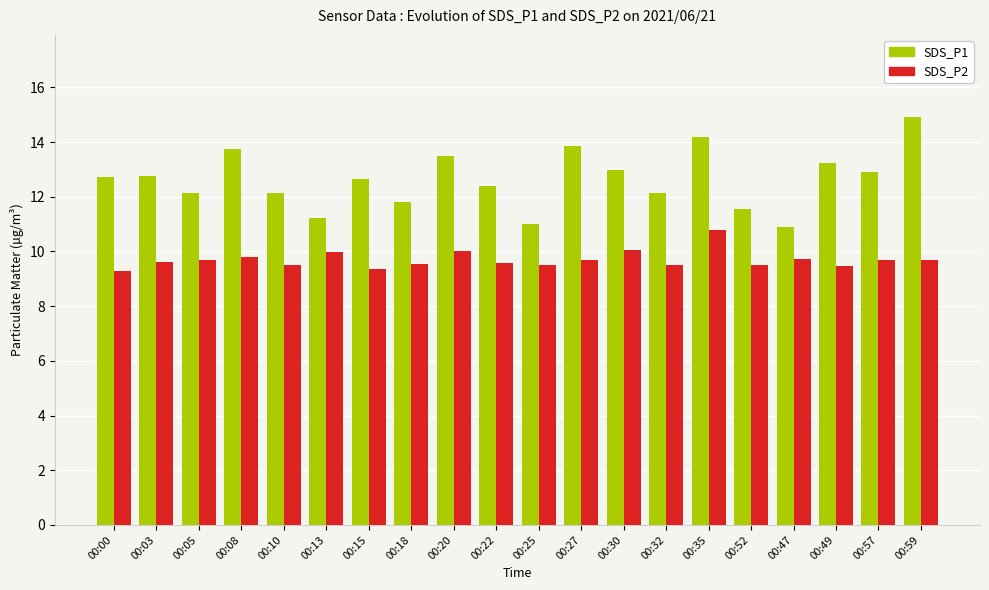

How many categories are shown in the chart?

20